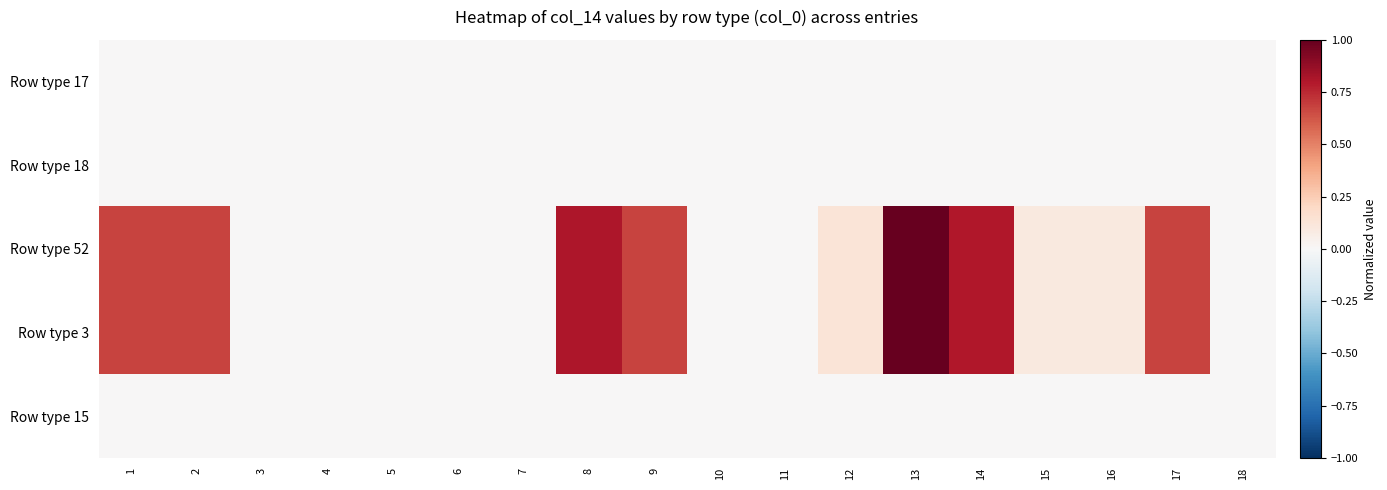

At how many categories does at least one series exceed 0?

18